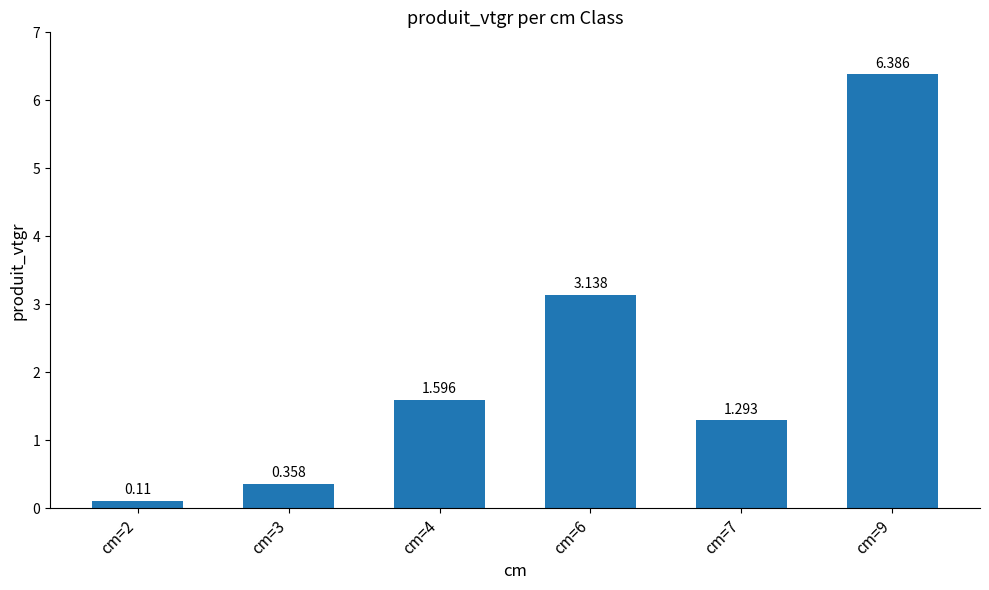

How many distinct data groups are displayed?

1